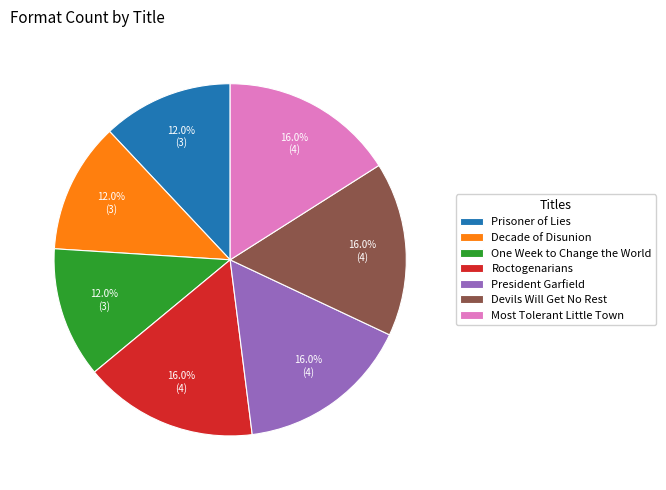

Between Most Tolerant Little Town and Prisoner of Lies, which is larger?

Most Tolerant Little Town